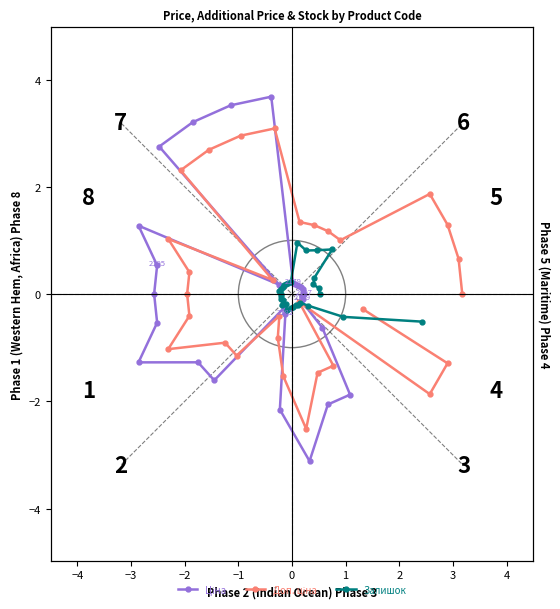

The Залишок series shows -0.2 at 28. True or false?

False